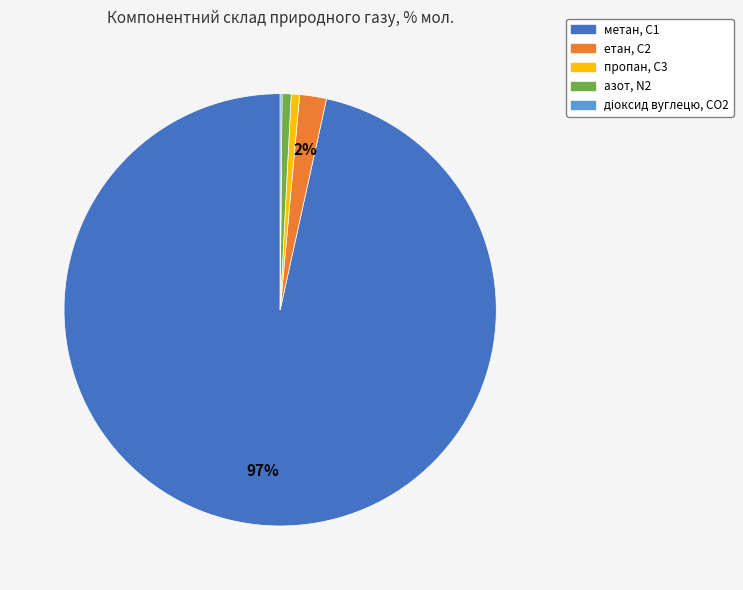

What percentage is the азот, N2 slice, to the nearest percent?

1%